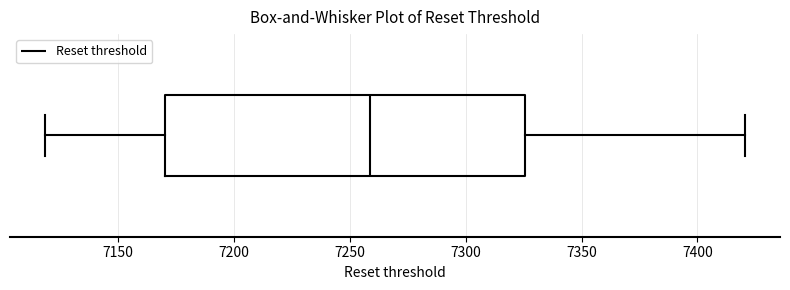

Read this box plot against the x-axis: the position of the median line, the range covered by the box, and the ends of both whiskers. The values are not printed on the chart, so give them approximately, as read against the axis.

median 7260, box 7170 to 7325, whiskers 7120 to 7420